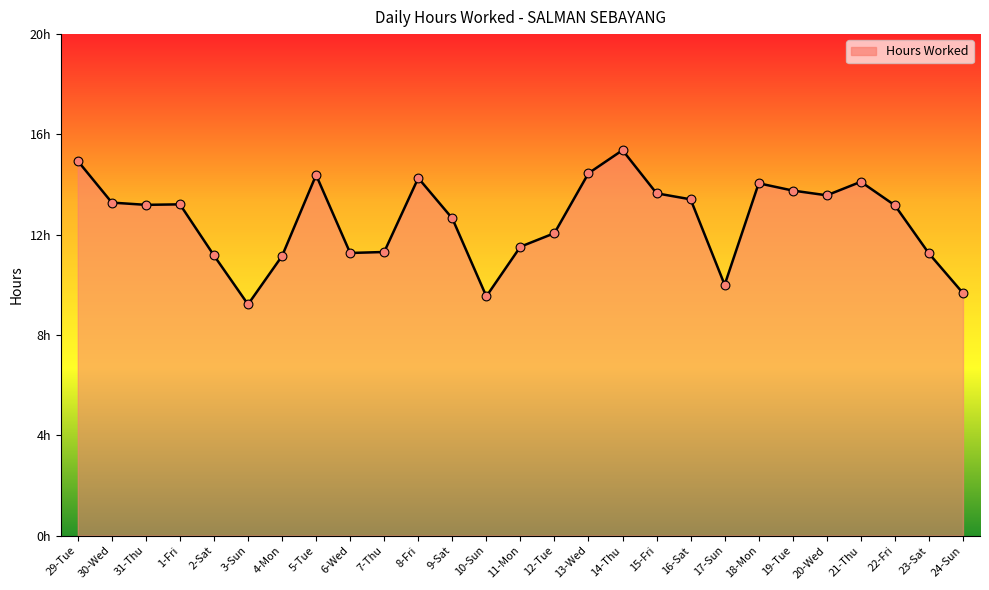

What is the change in value from 1-Fri to 21-Thu?

+0.9